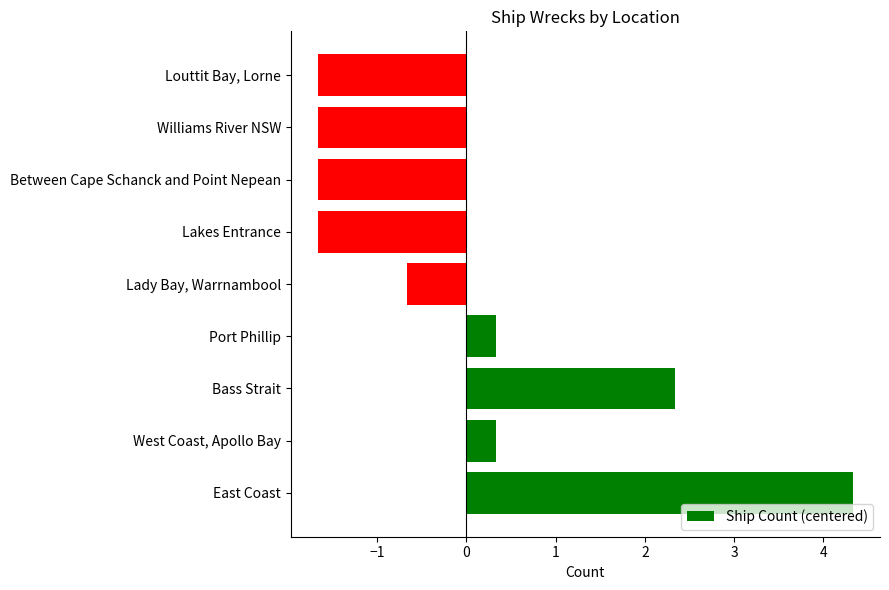

What is the change in value from Port Phillip to Lady Bay, Warrnambool?

-1.0